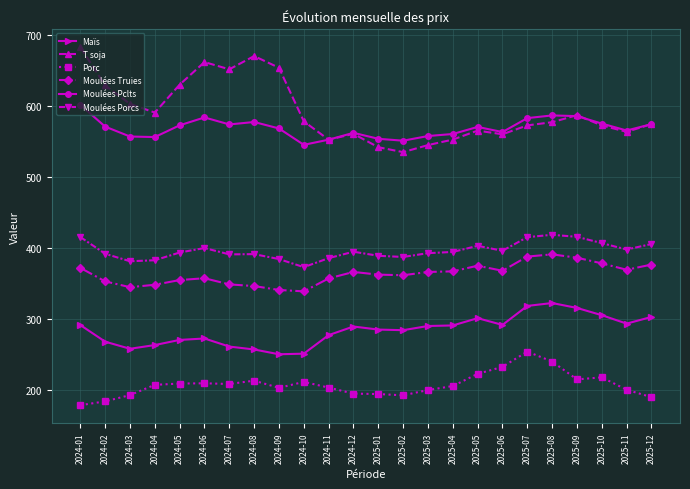

What is the label of the 23rd point from the left?

2025-11